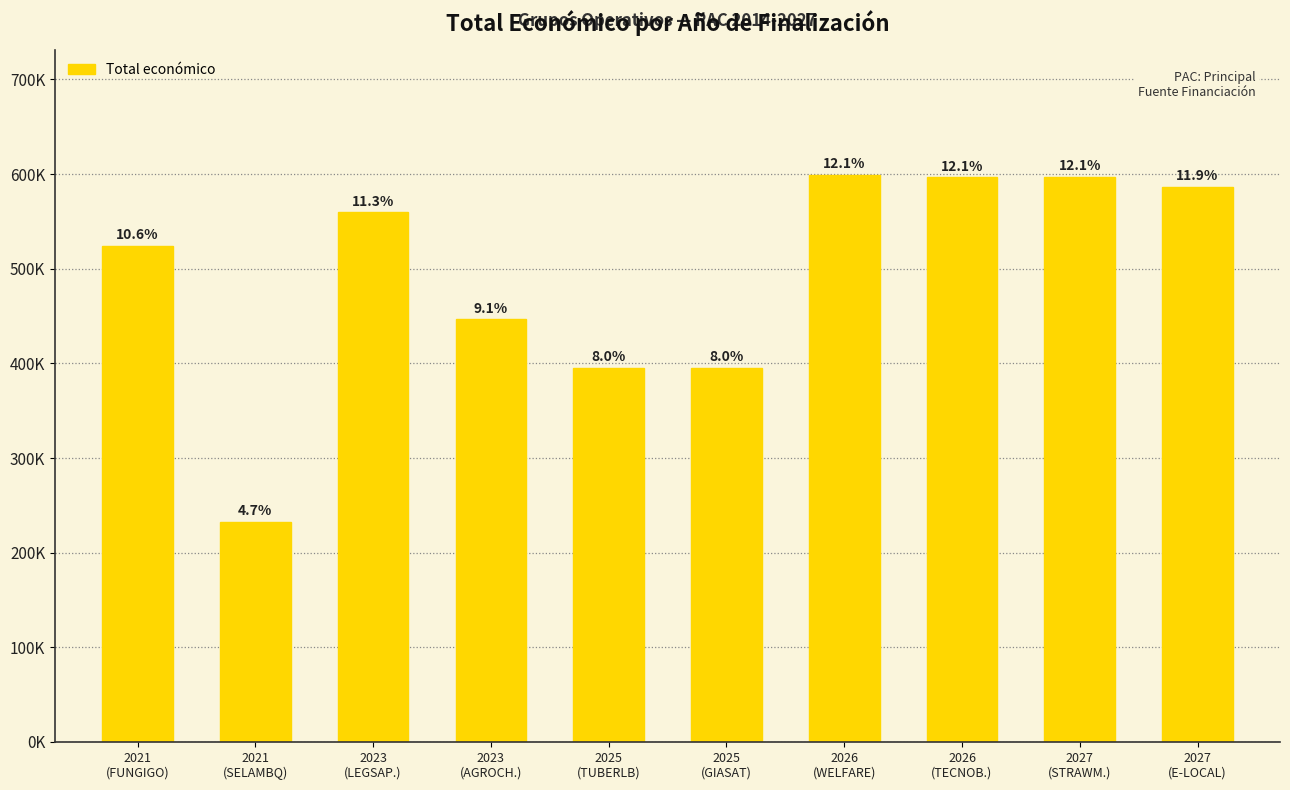

Are the bars horizontal?

No